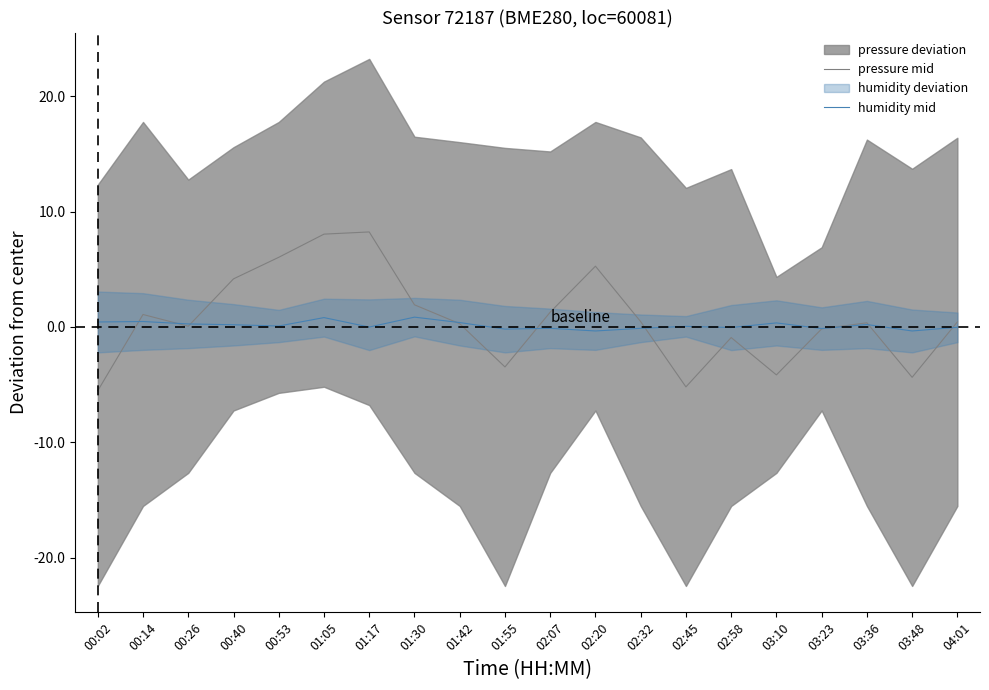

Which series has the largest total across all categories?

pressure mid